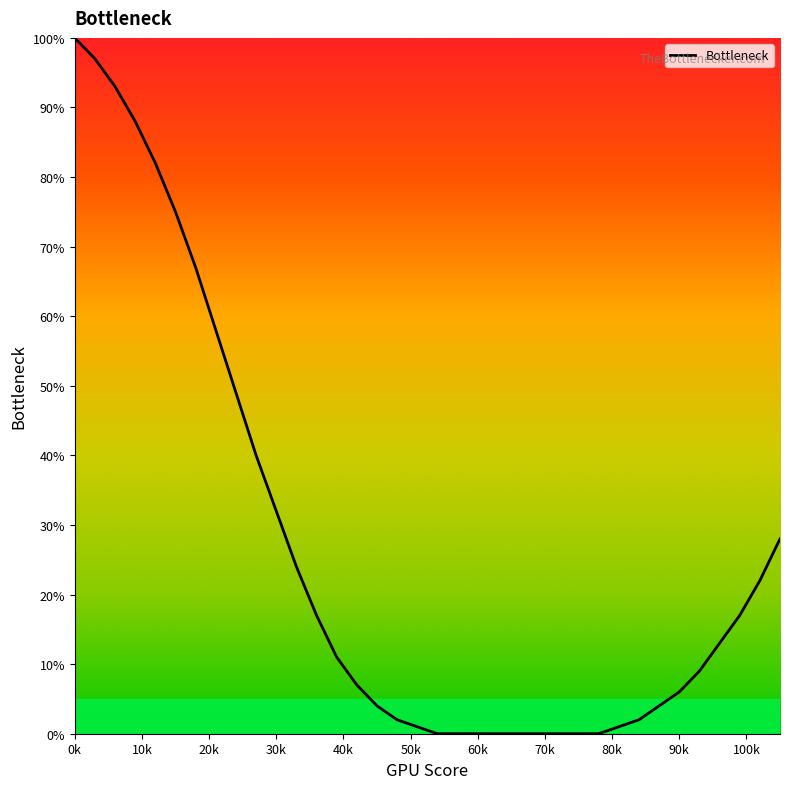

What is the difference between the maximum and minimum values?

100